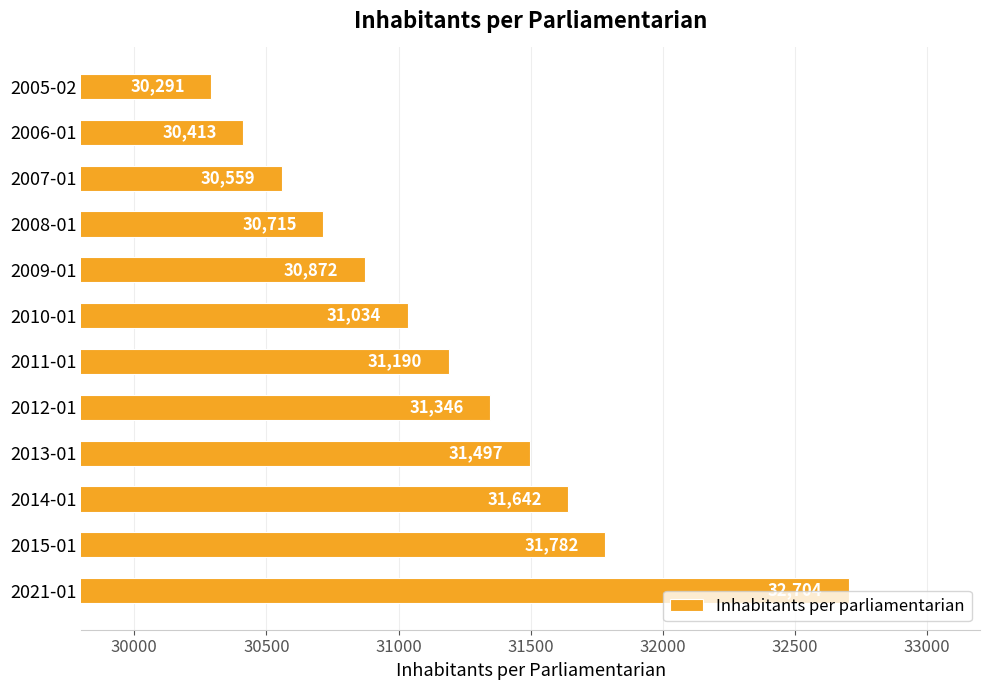

The value at 2010-01 is 16606. True or false?

False